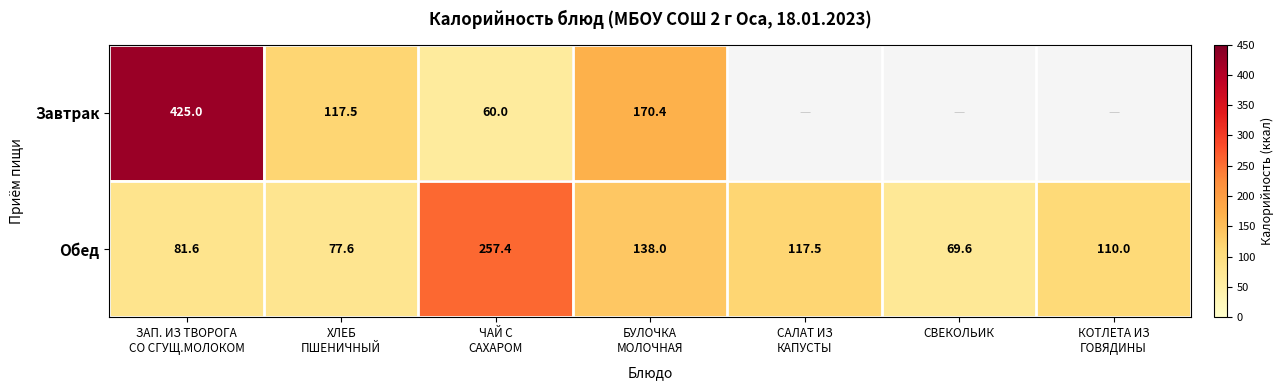

The Обед series shows 35.4 at СВЕКОЛЬИК. True or false?

False